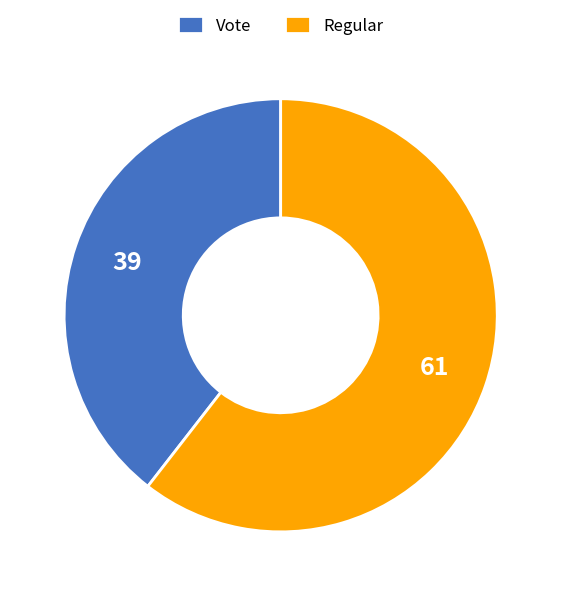

Is the sum of Vote and Regular greater than half?

Yes